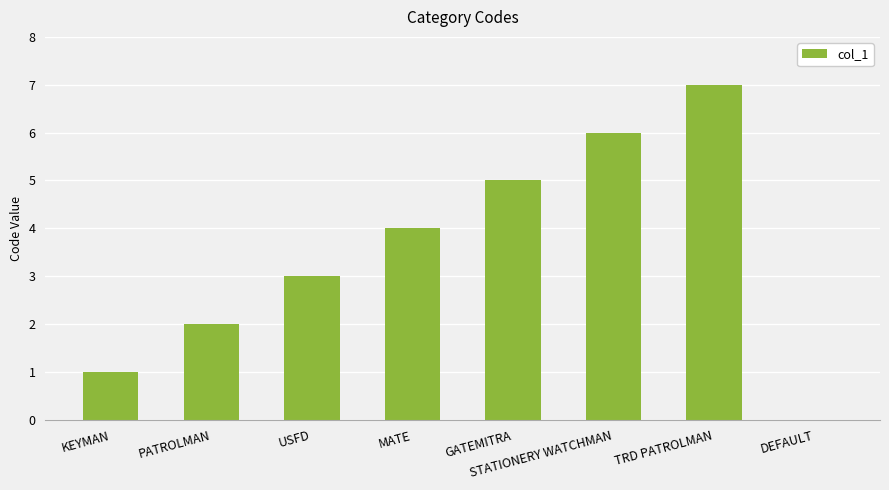

How many values are between 2 and 6?

5